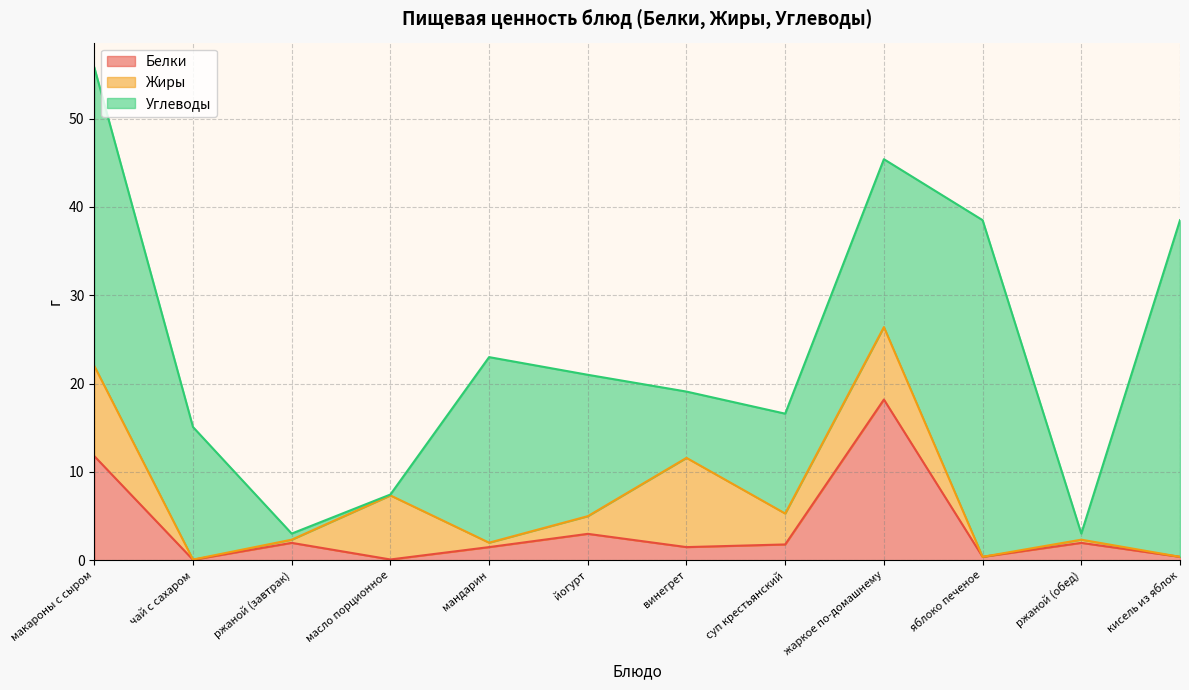

Is the value of Белки at суп крестьянский greater than the value of Жиры at макароны с сыром?

No